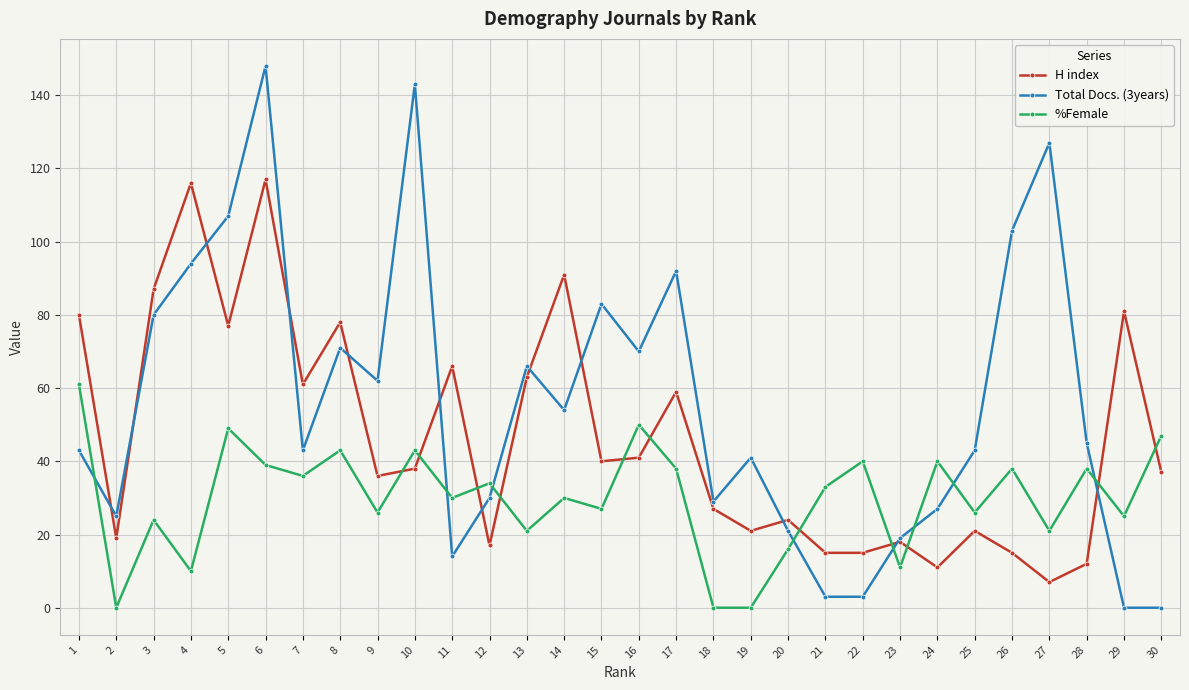

How many distinct data groups are displayed?

3